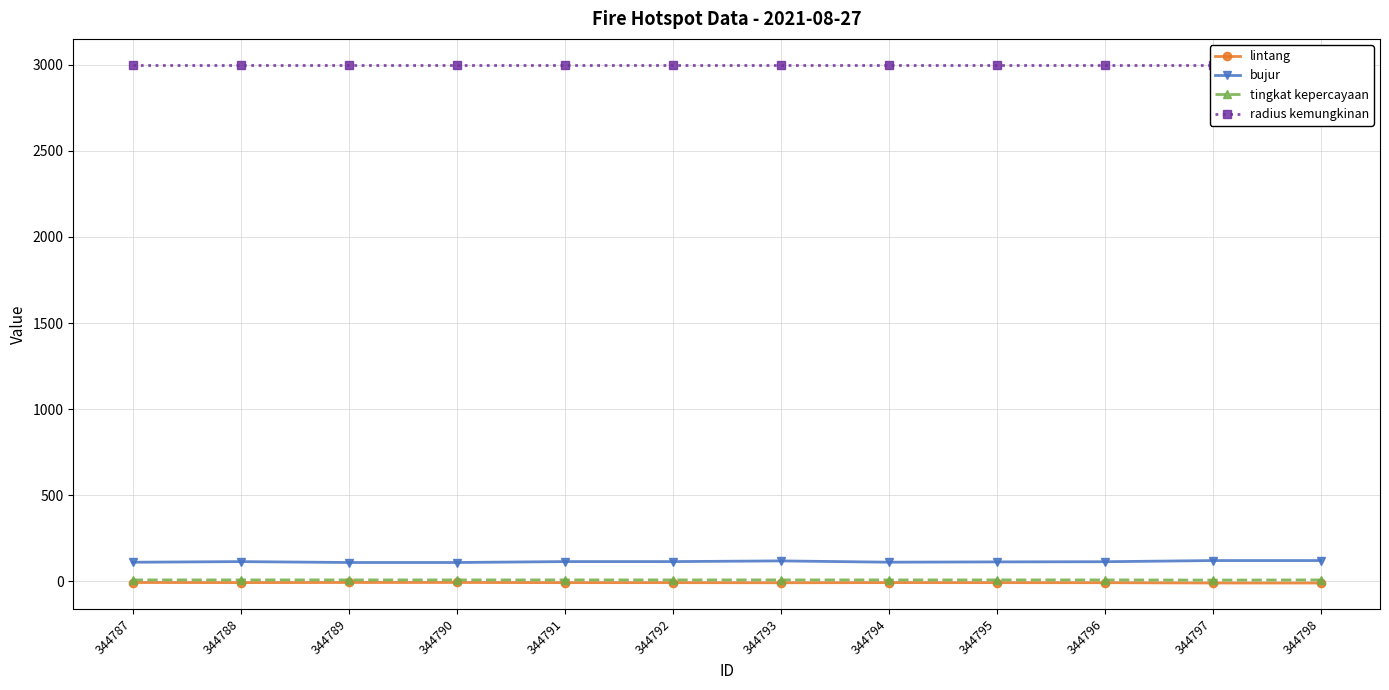

How many interior local peaks does the bujur series have?

3